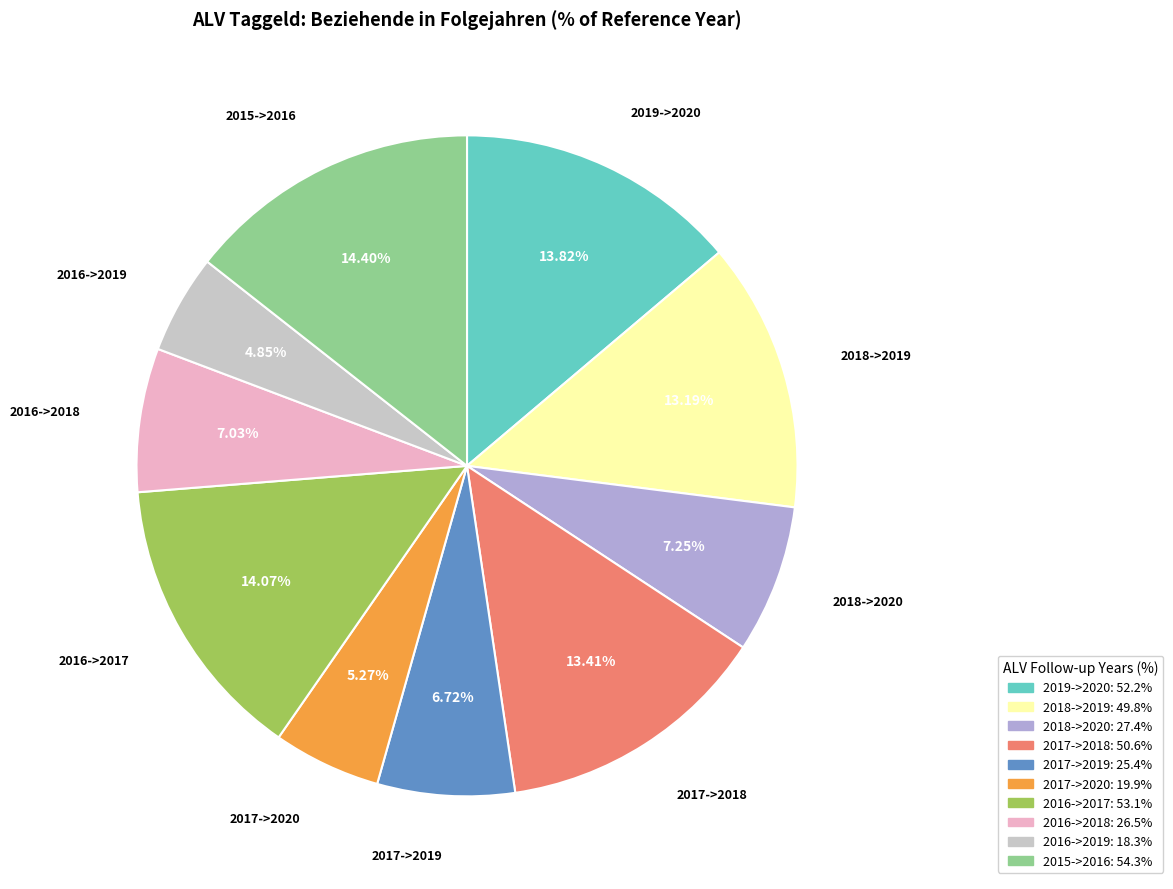

To the nearest percent, what is the difference between the largest and smallest slice percentages?

10%